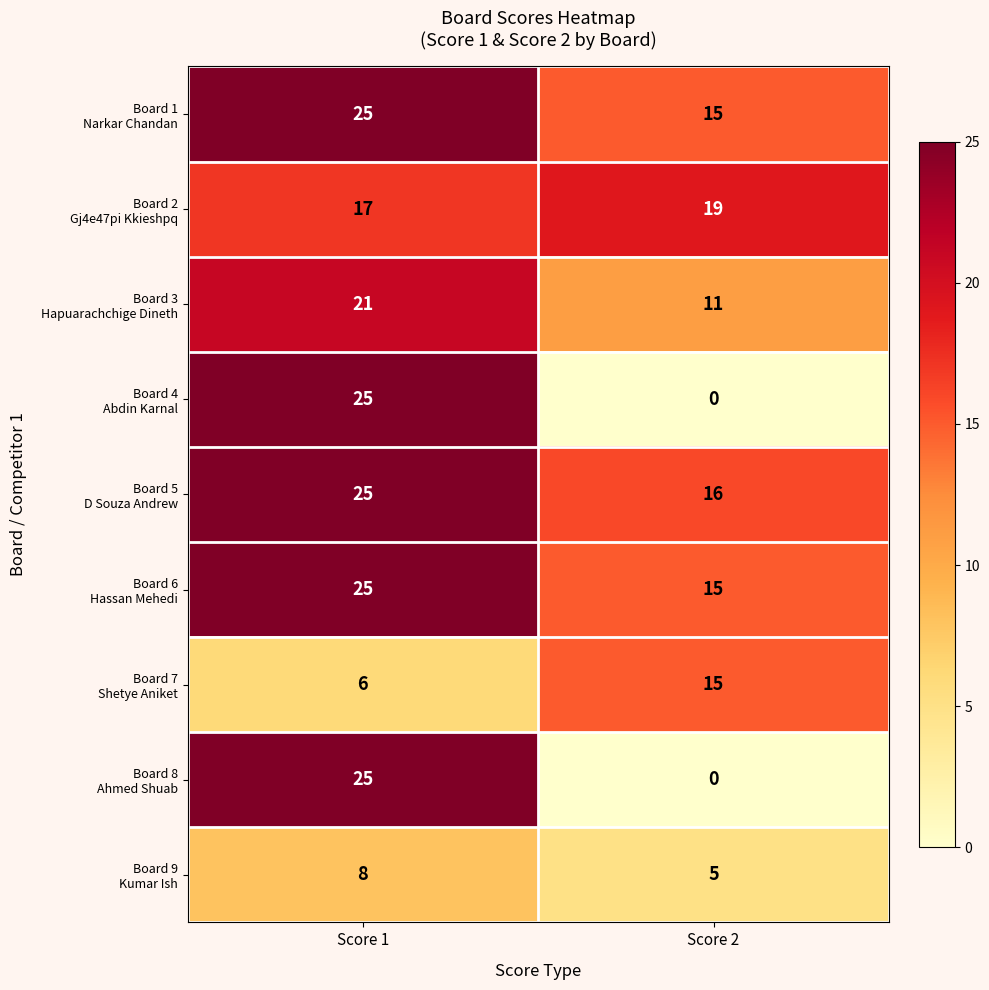

What is the spread (max minus min) of values at Score 2?

19